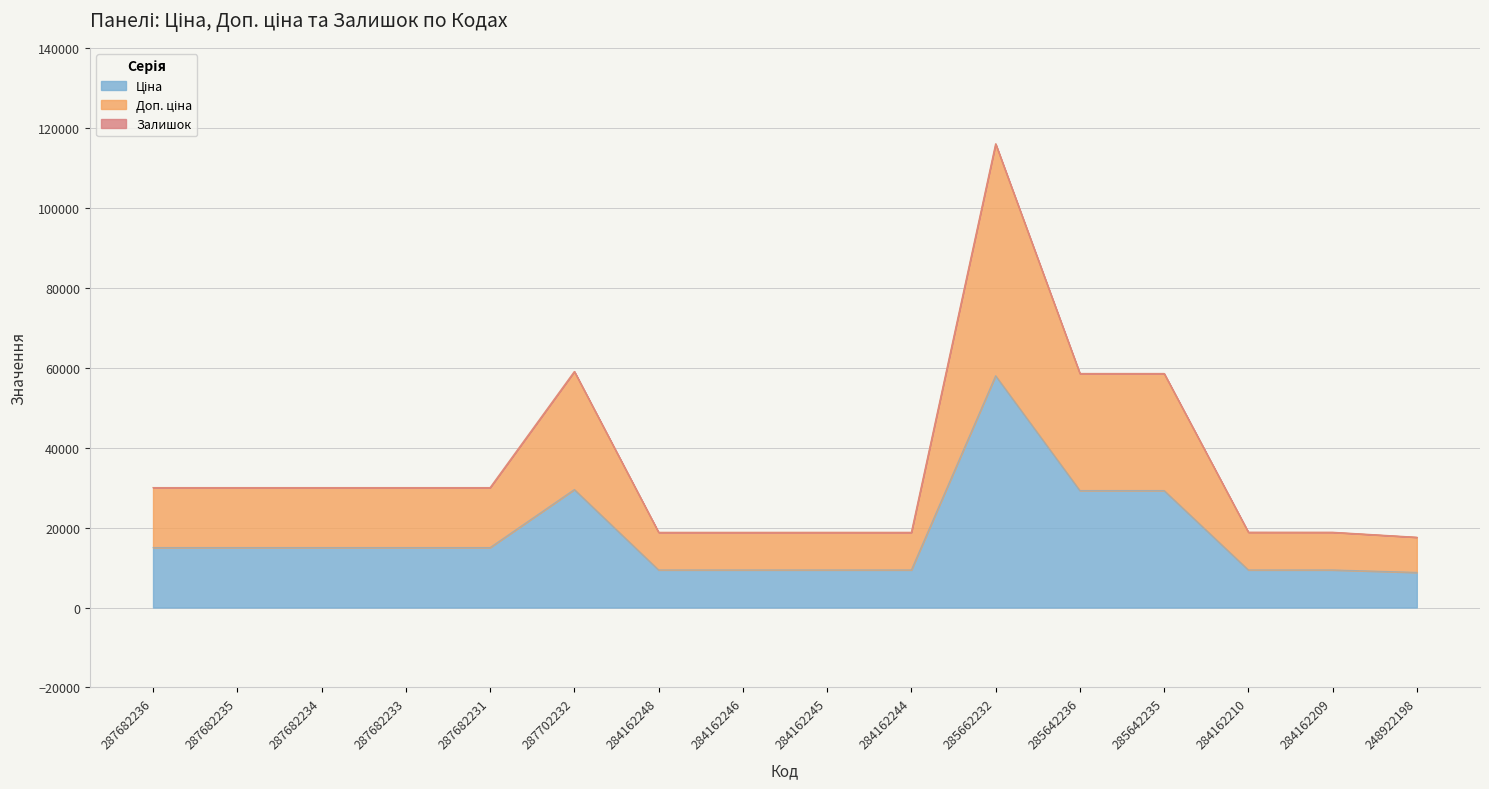

In Доп. ціна, how many points are higher than both neighbors (excluding endpoints)?

2